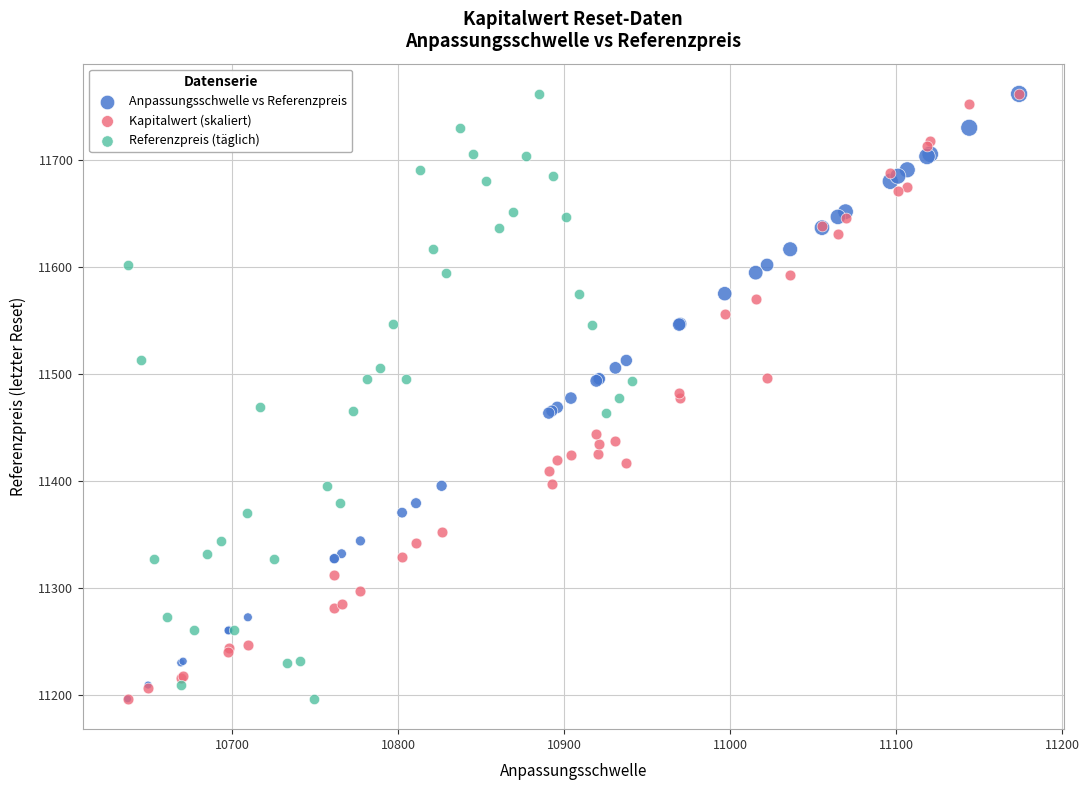

What are all the series names shown in the legend?

Anpassungsschwelle vs Referenzpreis, Kapitalwert (skaliert), Referenzpreis (täglich)